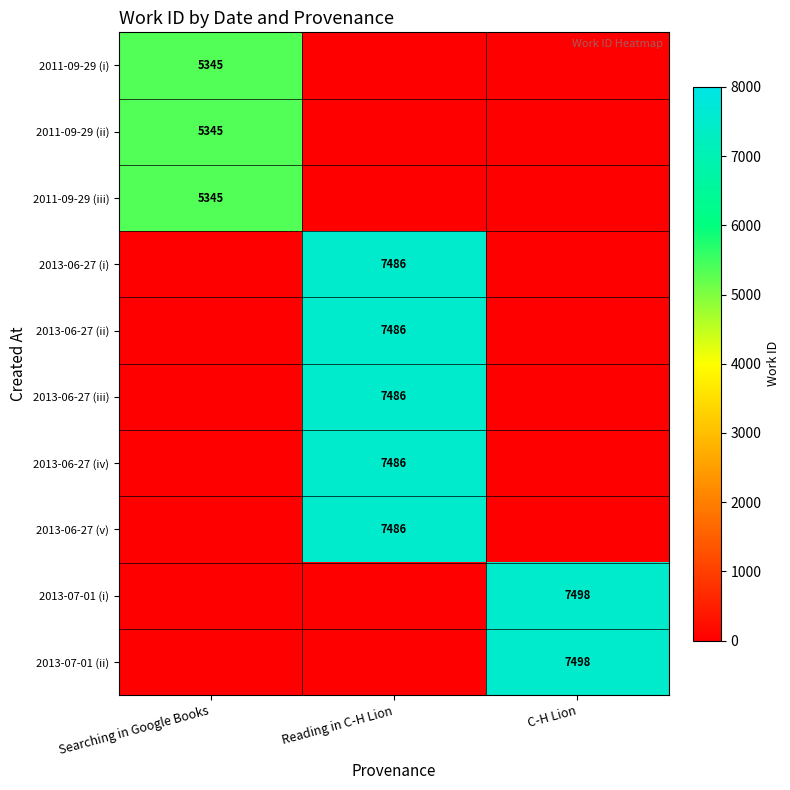

Is it true that 2013-07-01 (i) equals 10023 at C-H Lion?

False